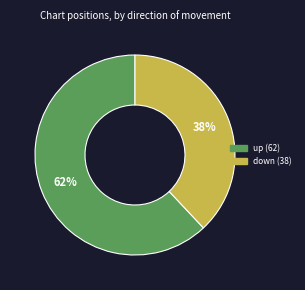

The up slice represents 68% of the pie. True or false?

False